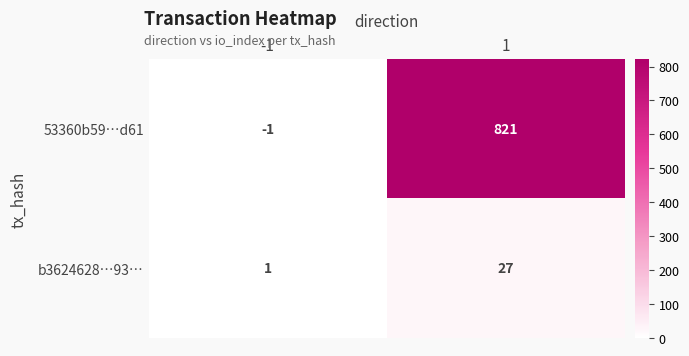

The b3624628…93… series shows 1 at -1. True or false?

True